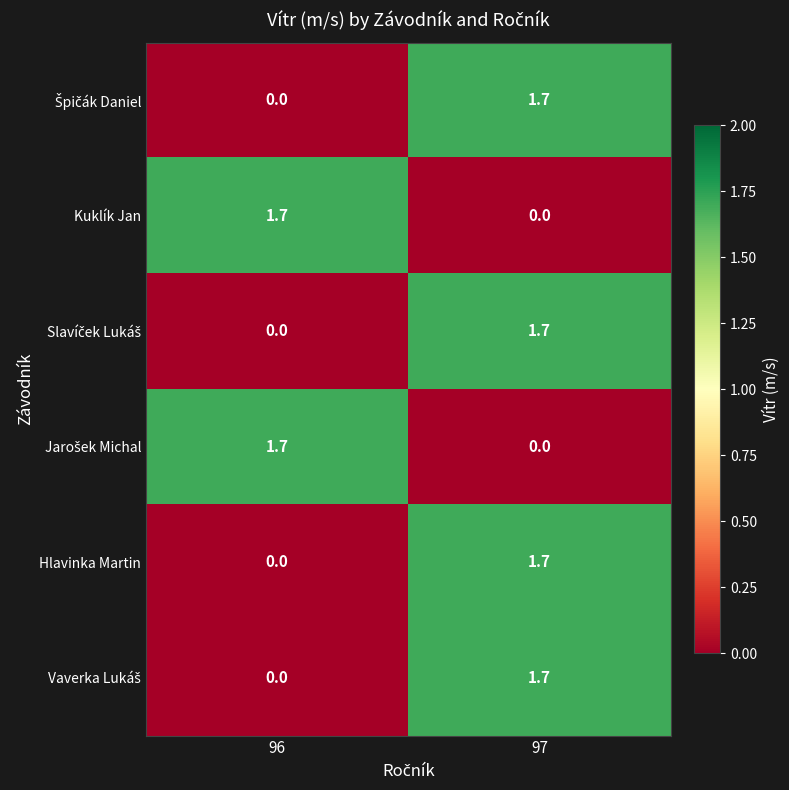

What is the spread (max minus min) of values at 96?

1.7